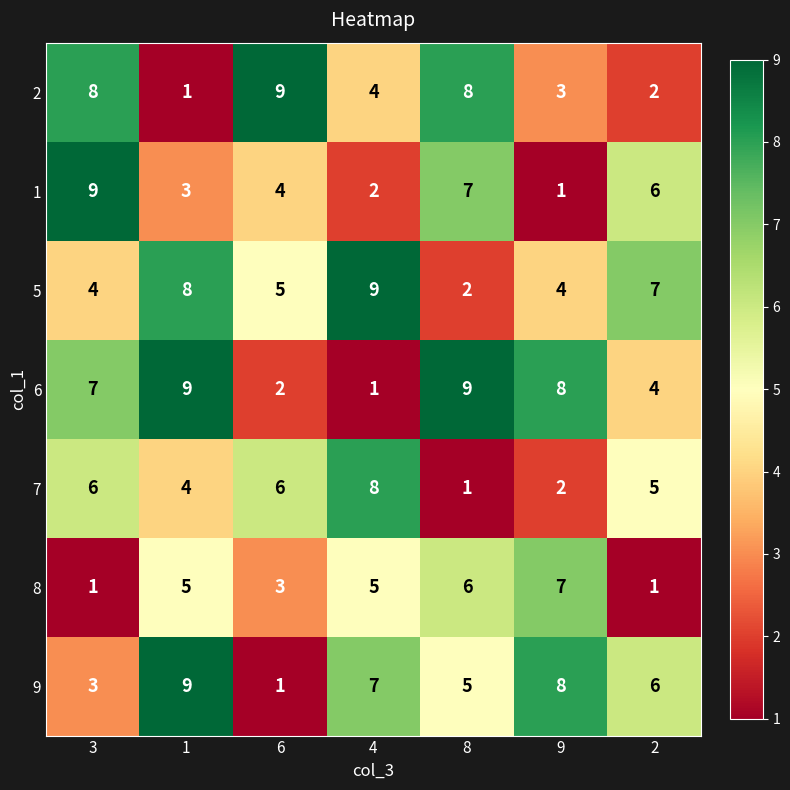

What is the greatest value displayed?

9